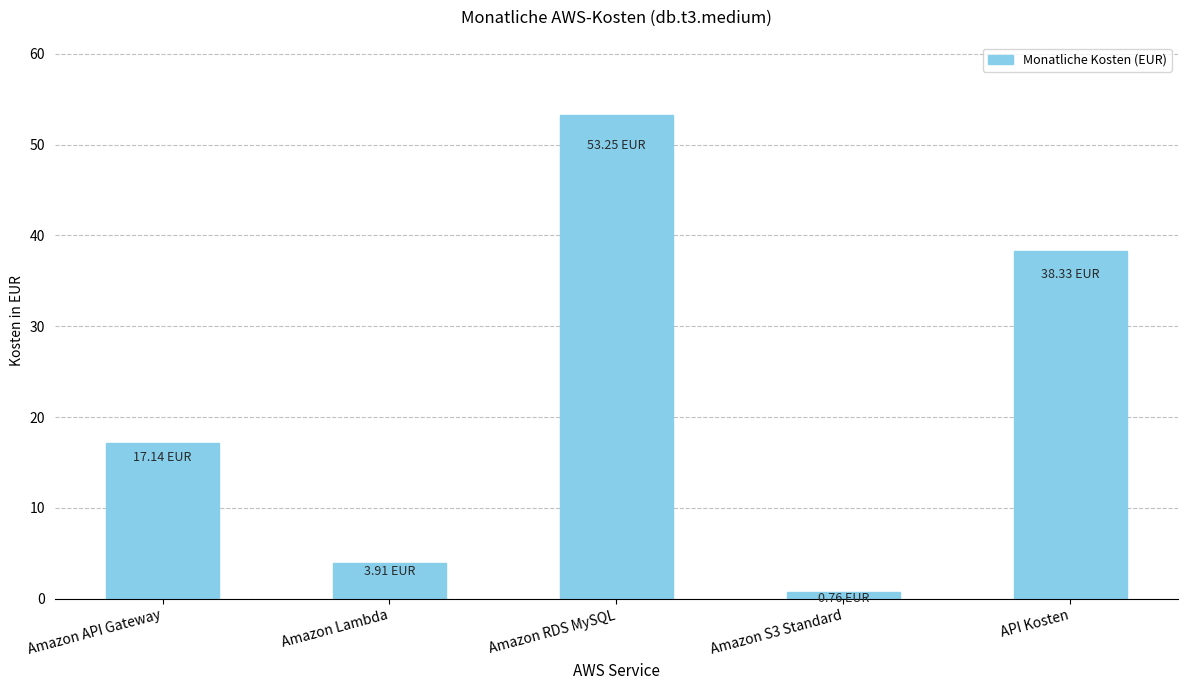

Between Amazon API Gateway and Amazon RDS MySQL, which is larger?

Amazon RDS MySQL